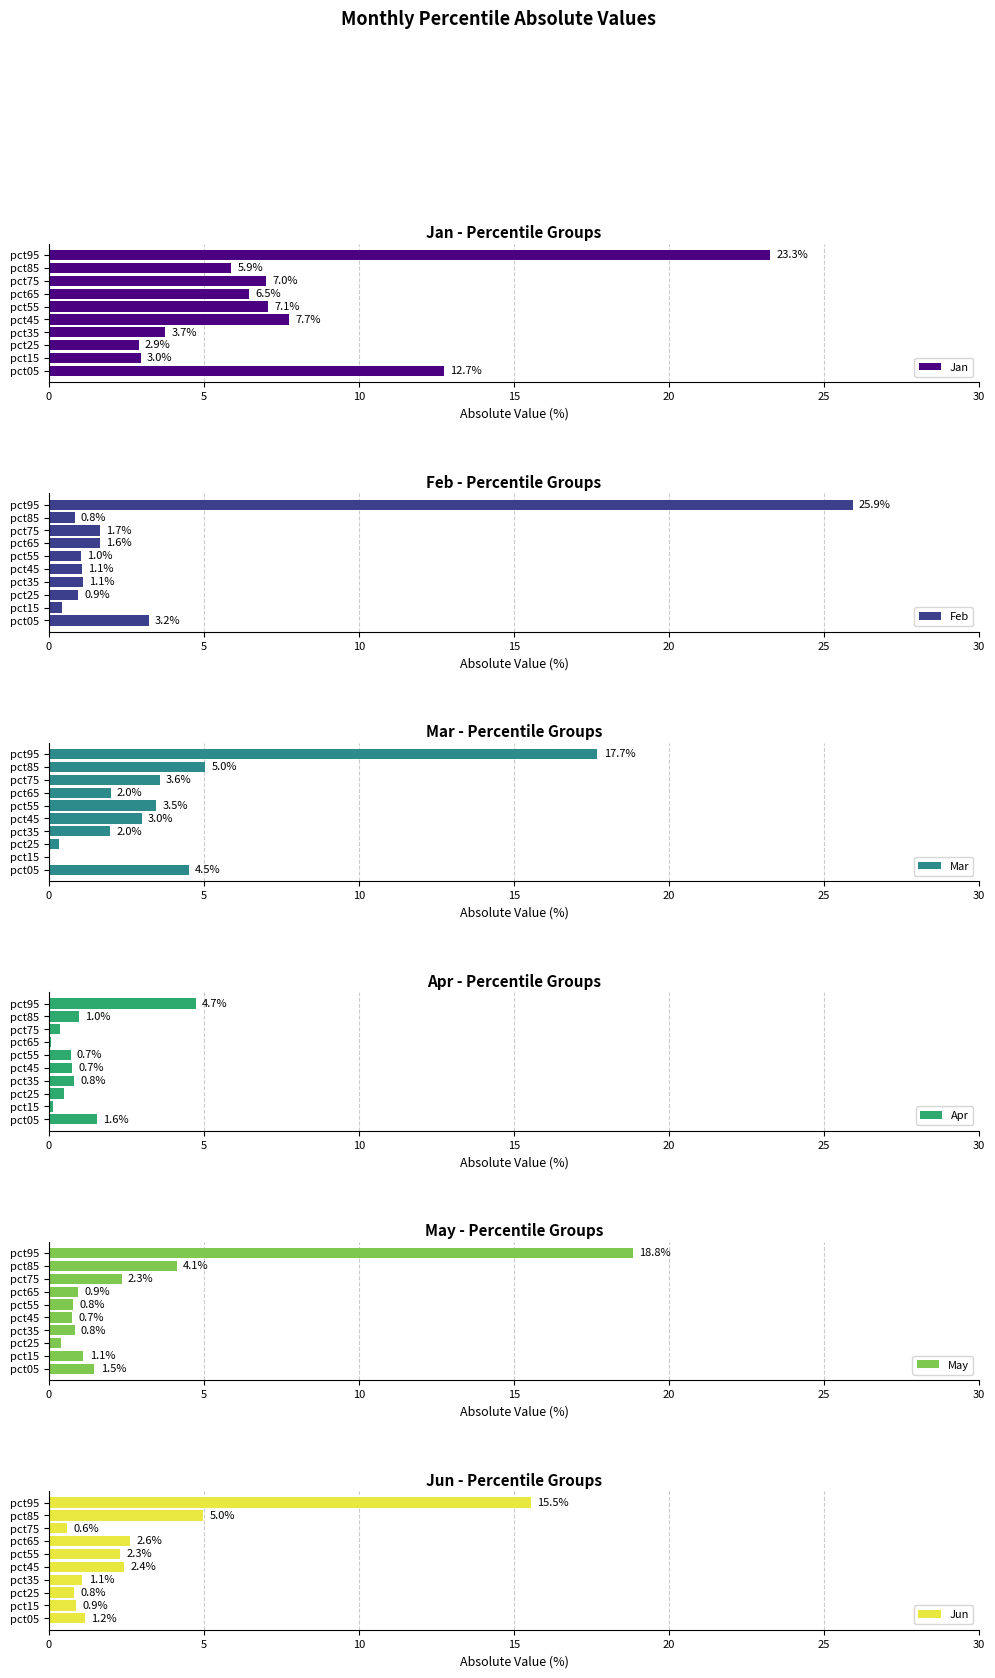

Does the chart contain any negative values?

No